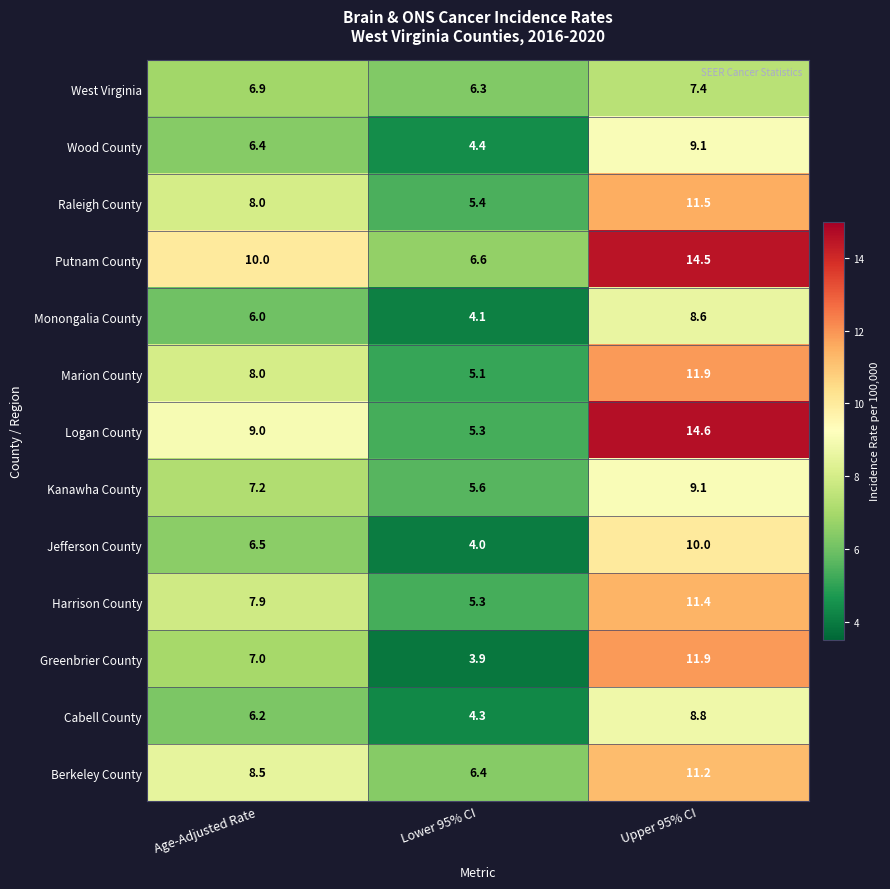

True or false: Wood County has a value of 6.4 at Age-Adjusted Rate.

True